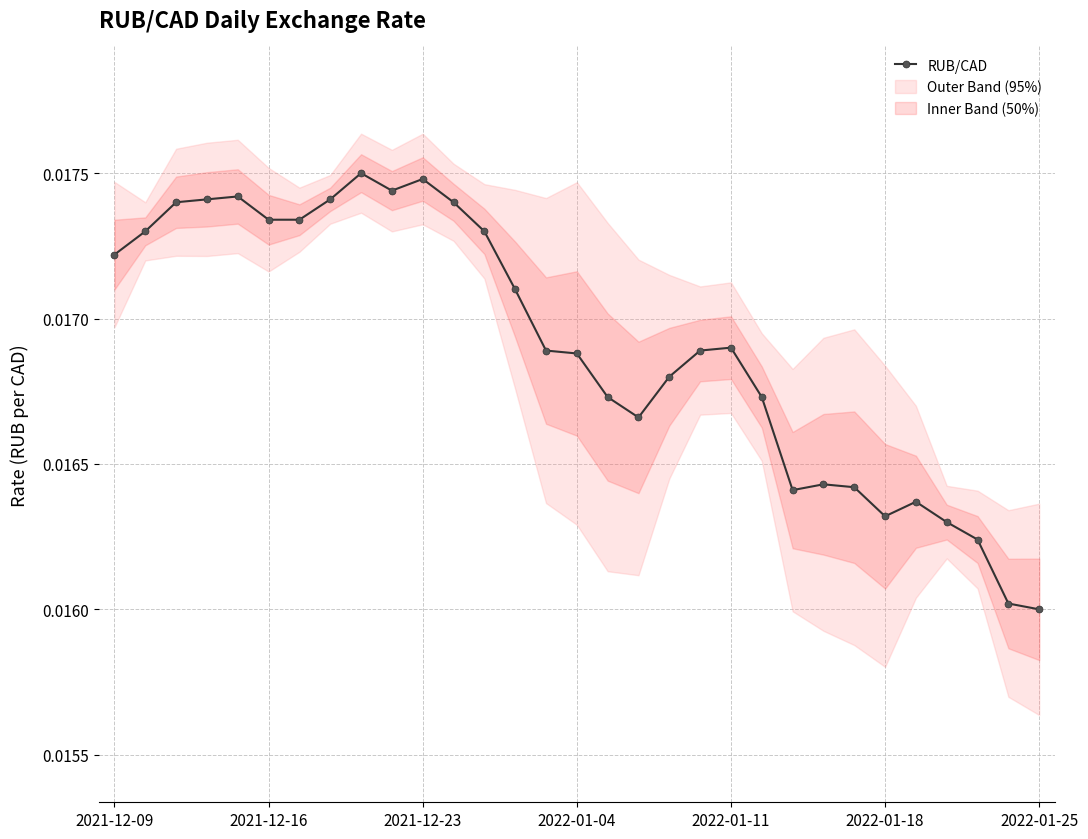

True or false: the data shows 0.0 at 2022-01-04.

True